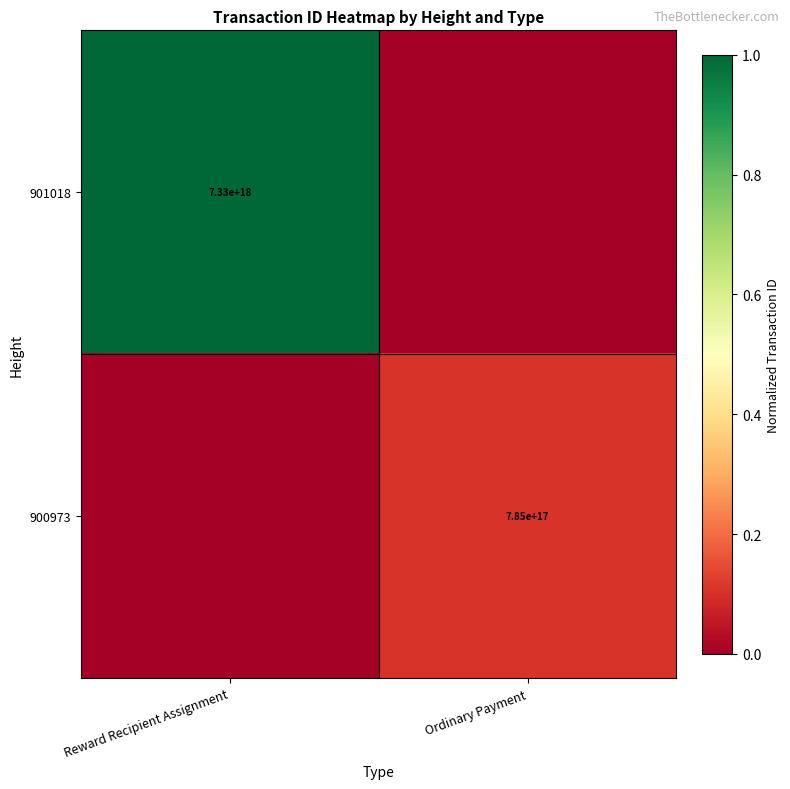

Is the value of 901018 at Reward Recipient Assignment greater than the value of 900973 at Ordinary Payment?

Yes